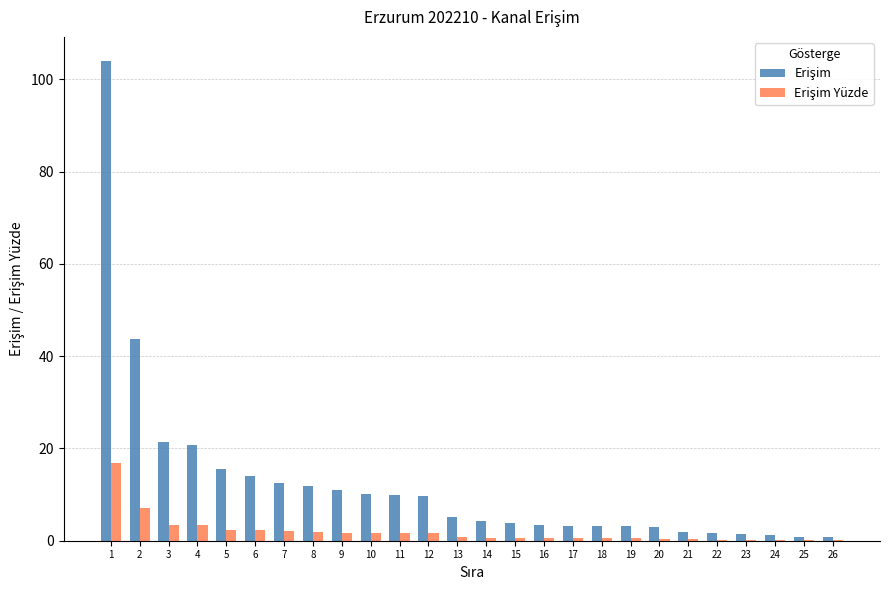

What is the maximum value shown in the chart?

104.0